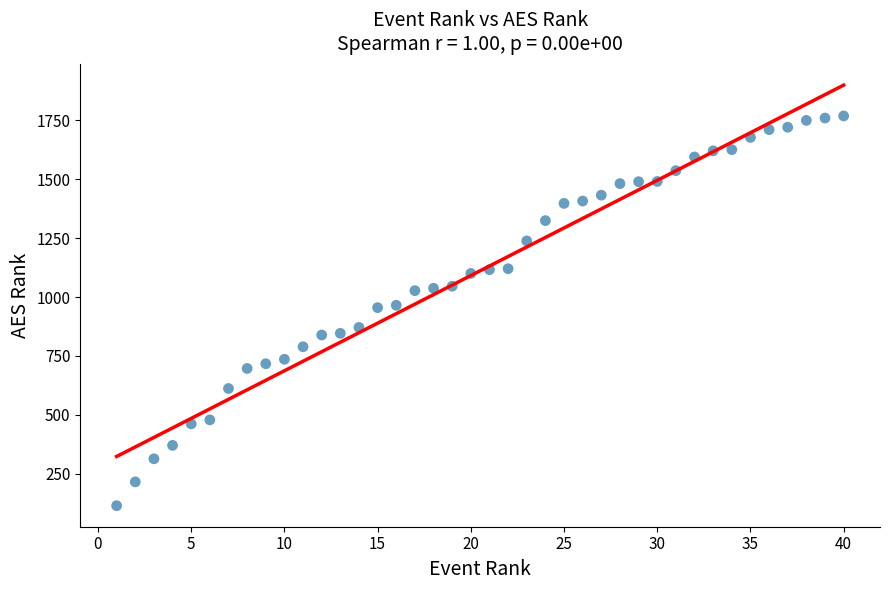

What is the range of X values (max minus min)?

39